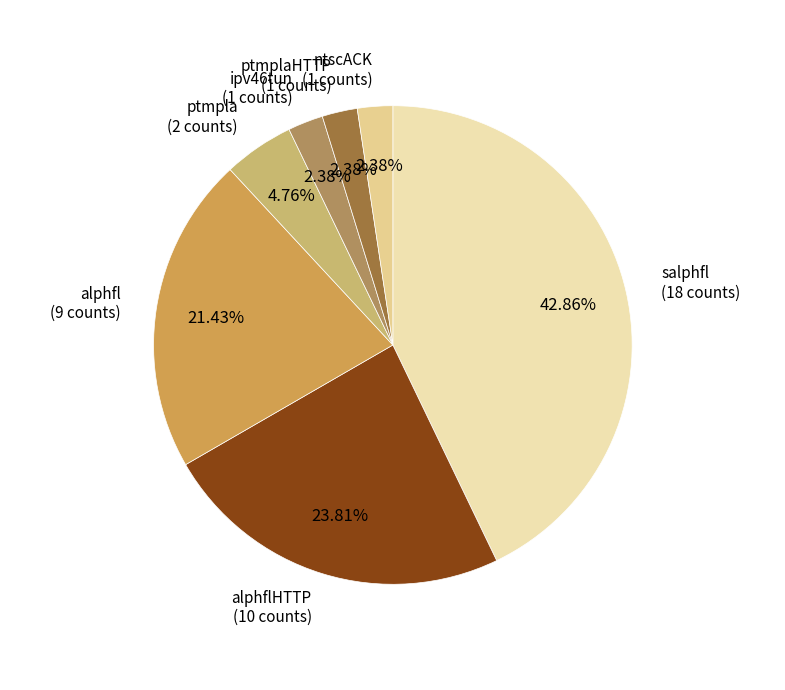

To the nearest percent, what is the difference between the largest and smallest slice percentages?

40%